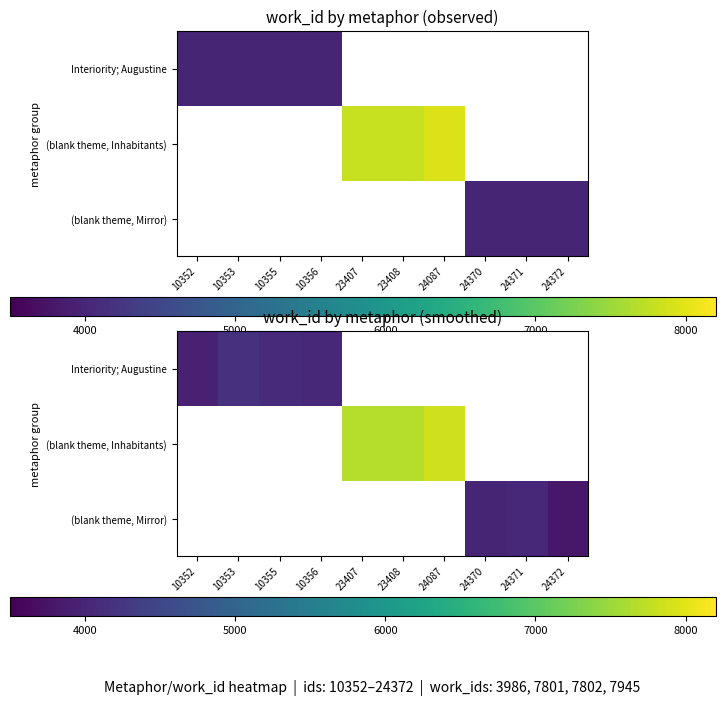

At how many categories does at least one series exceed 6791?

3